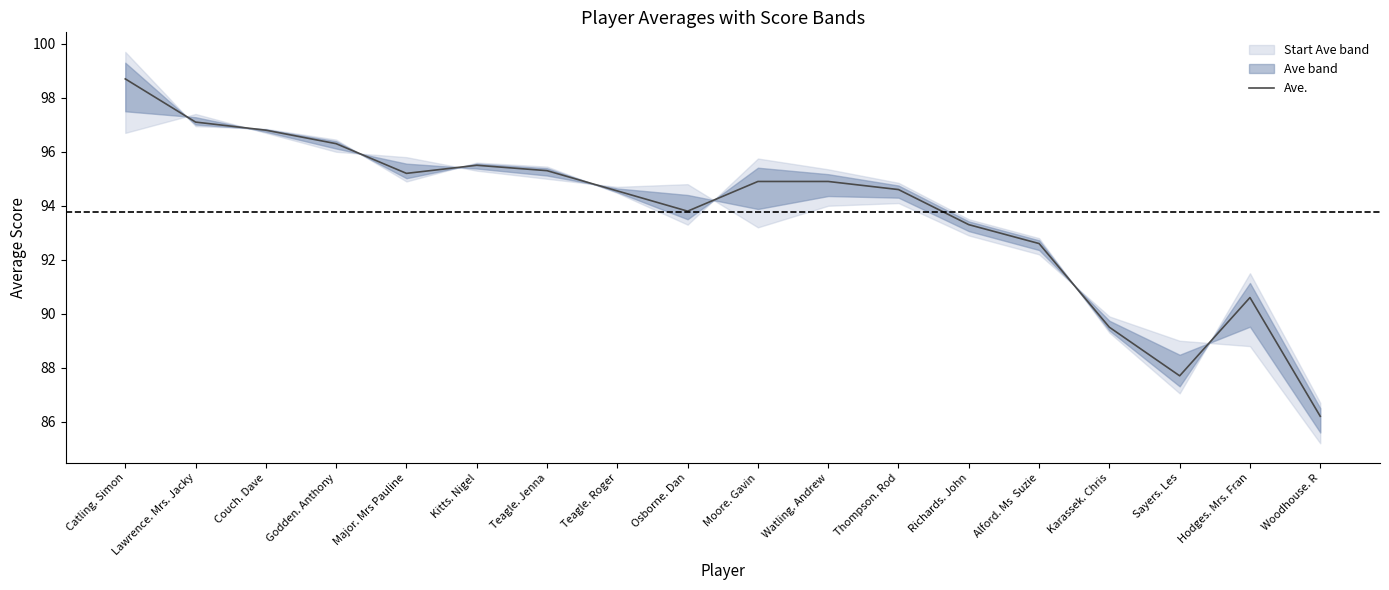

Rank the categories by value from highest to lowest.

Catling. Simon, Lawrence. Mrs. Jacky, Couch. Dave, Godden. Anthony, Kitts. Nigel, Teagle. Jenna, Major. Mrs Pauline, Moore. Gavin, Watling. Andrew, Thompson. Rod, Teagle. Roger, Osborne. Dan, Richards. John, Alford. Ms  Suzie, Hodges. Mrs. Fran, Karassek. Chris, Sayers. Les, Woodhouse. R